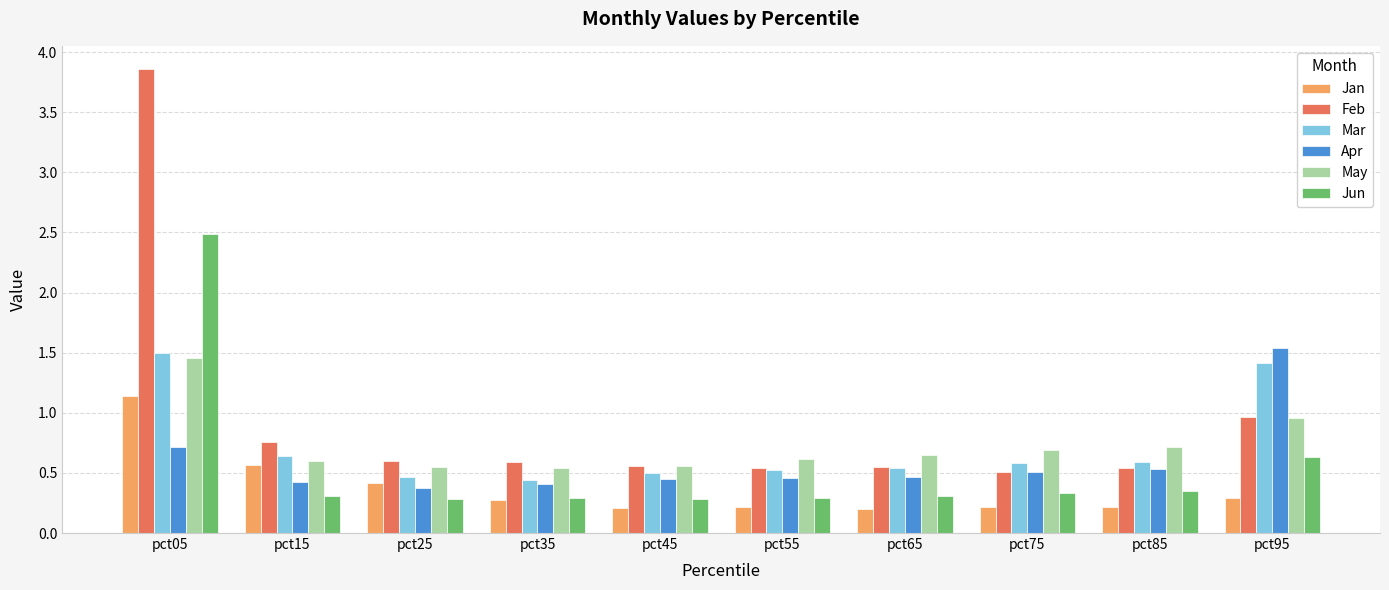

Count the number of categories in the chart.

10